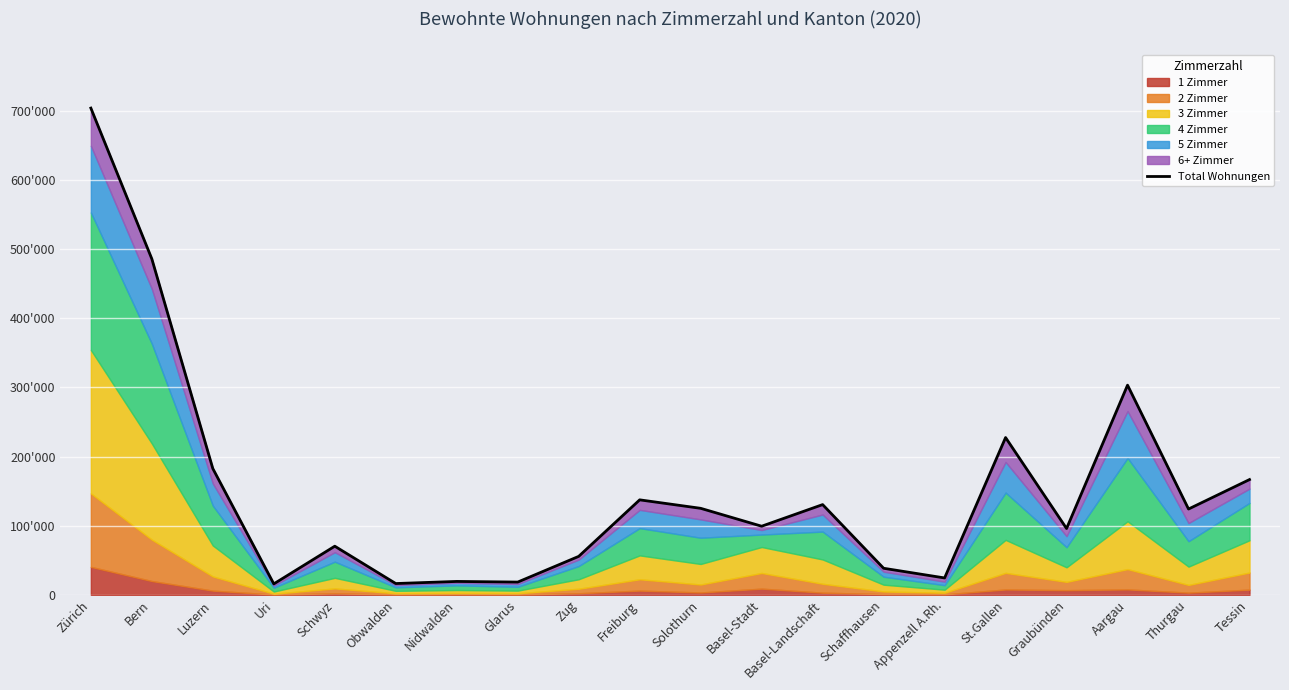

Approximately how many times larger is the value at Freiburg compared to Zürich?

0.2